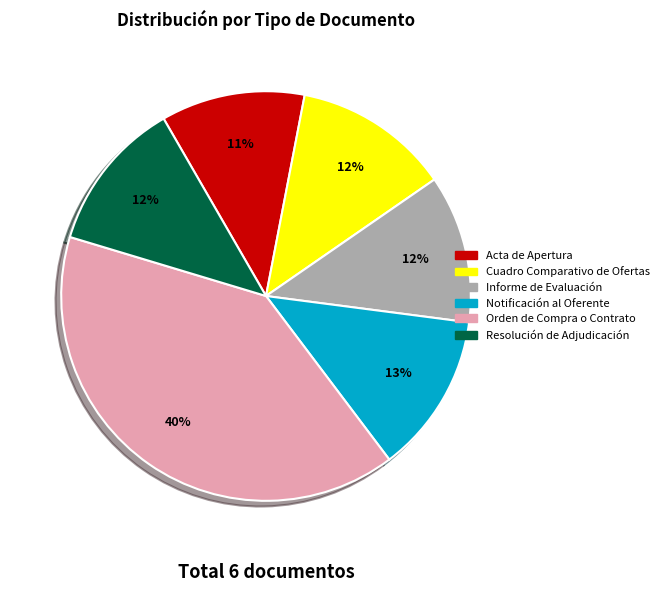

Combined, do Acta de Apertura and Informe de Evaluación account for over 50%?

No